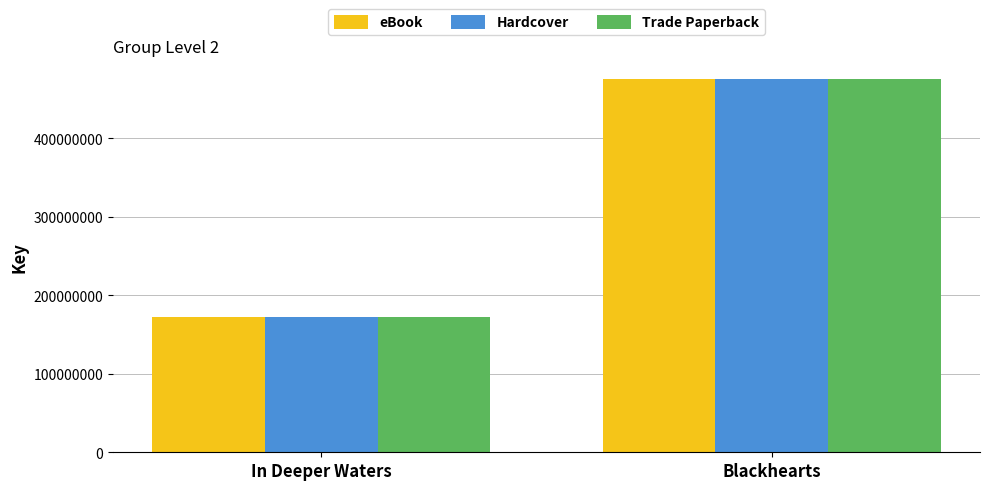

What is the label of the 1st bar from the left?

In Deeper Waters